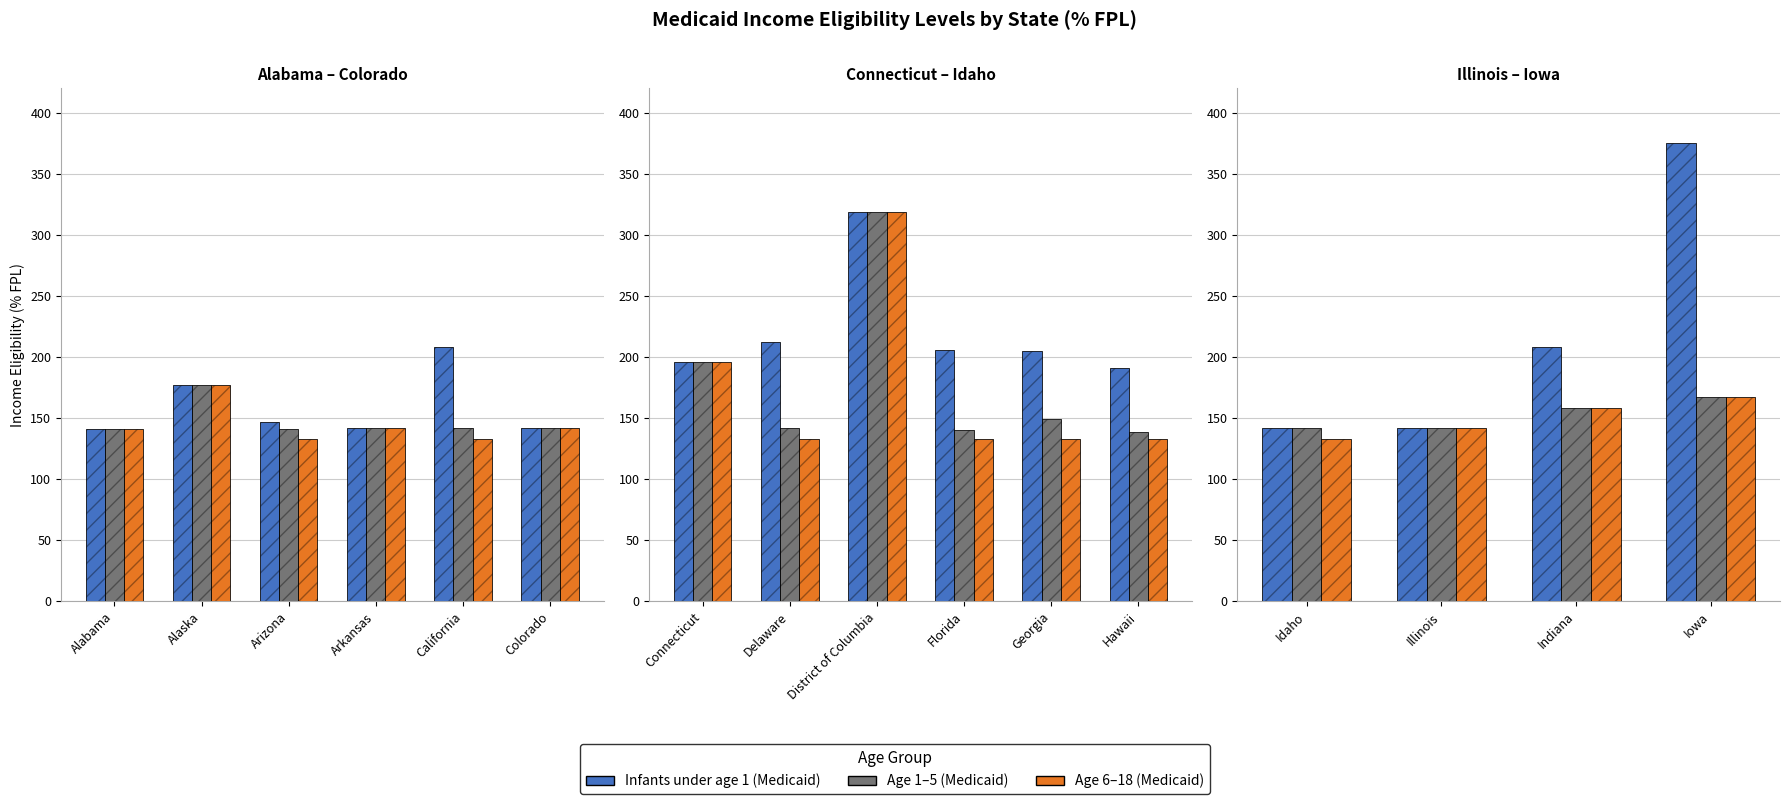

Between Idaho and Illinois, which series saw the biggest shift?

Age 6-18 (Medicaid)